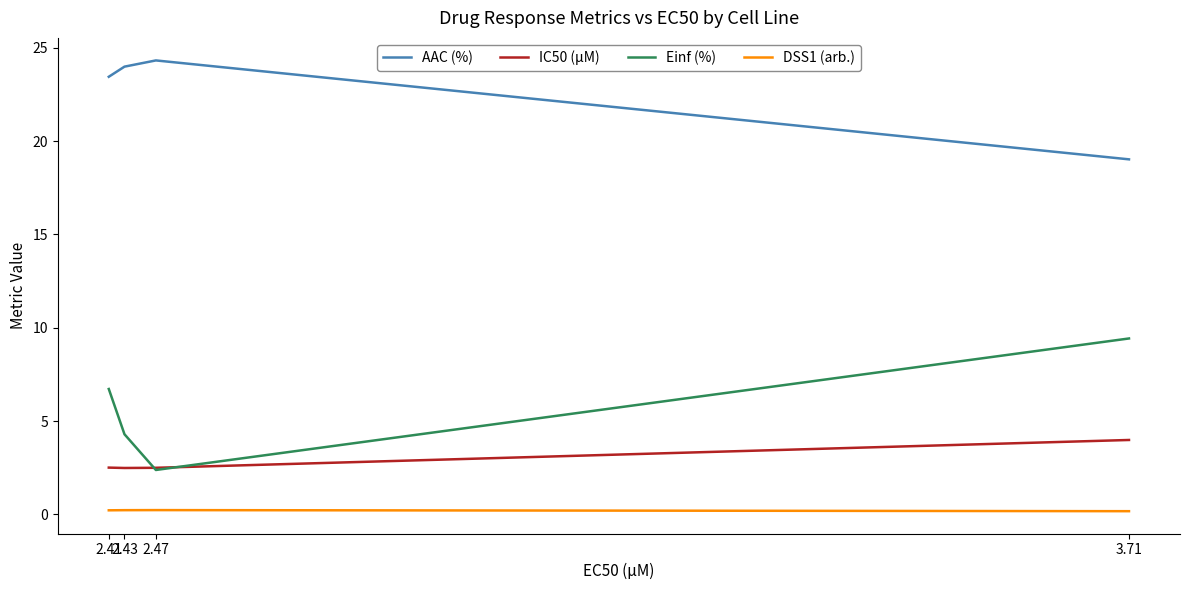

What is the total value across all series at 2.43?

31.0